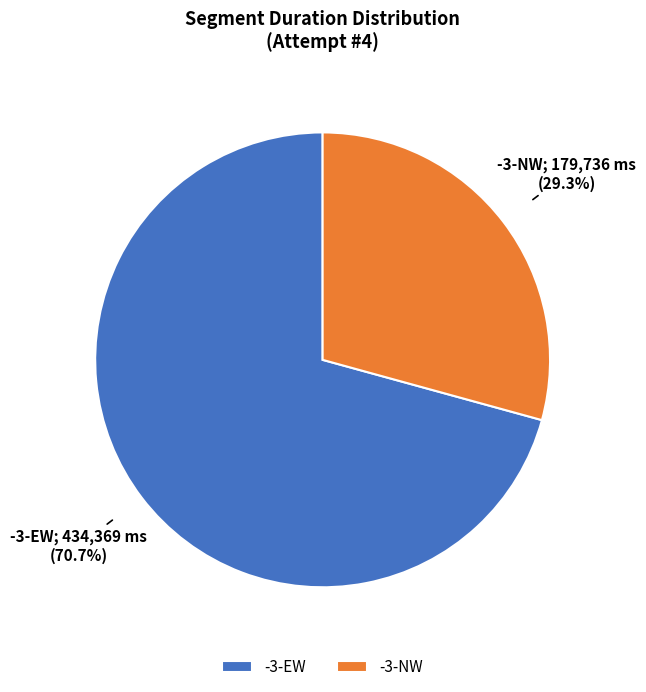

What portion of the pie excludes -3-NW?

70.7%